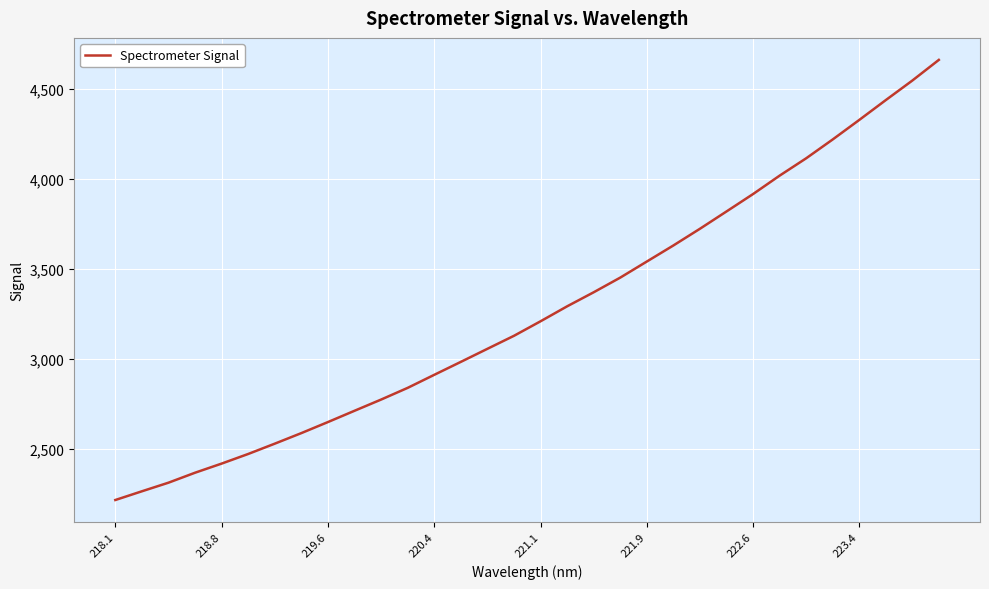

What is the average value?

3266.3